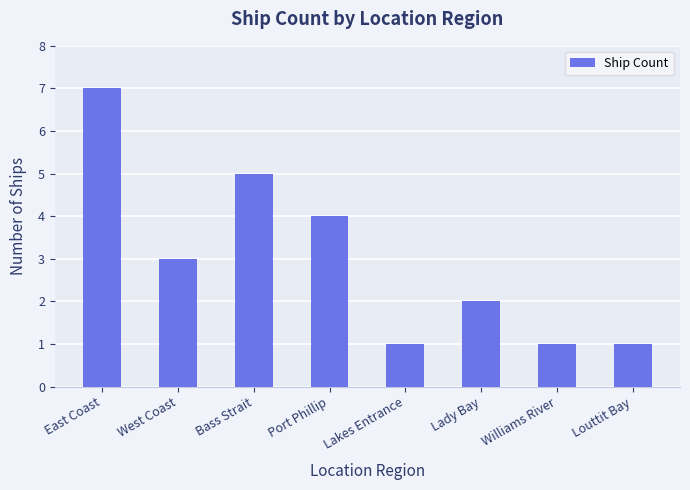

Count the number of data series in this chart.

1